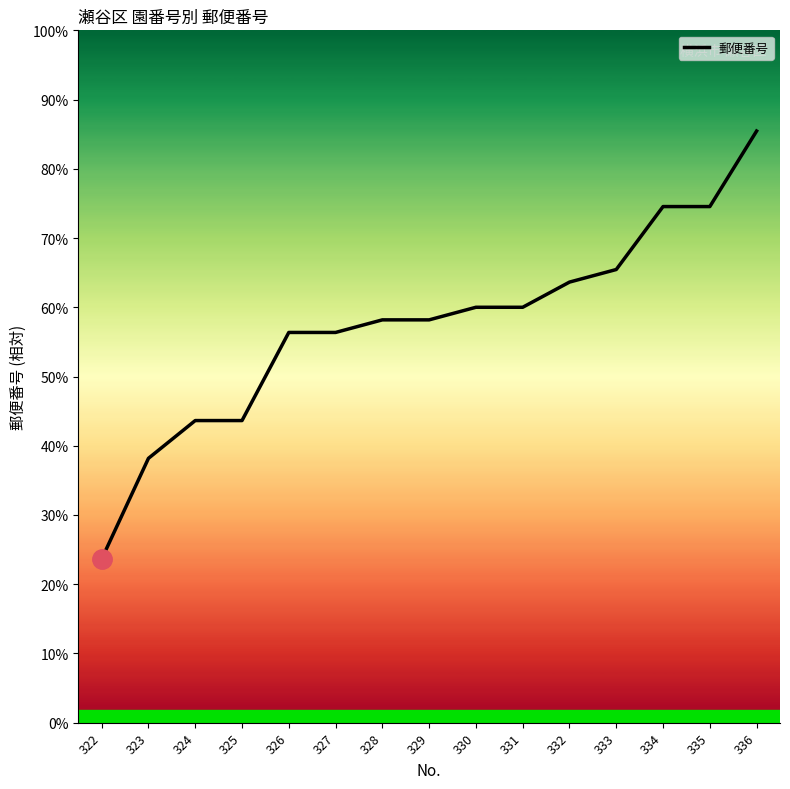

List the labels in order of value, largest first.

336, 334, 335, 333, 332, 330, 331, 328, 329, 326, 327, 324, 325, 323, 322